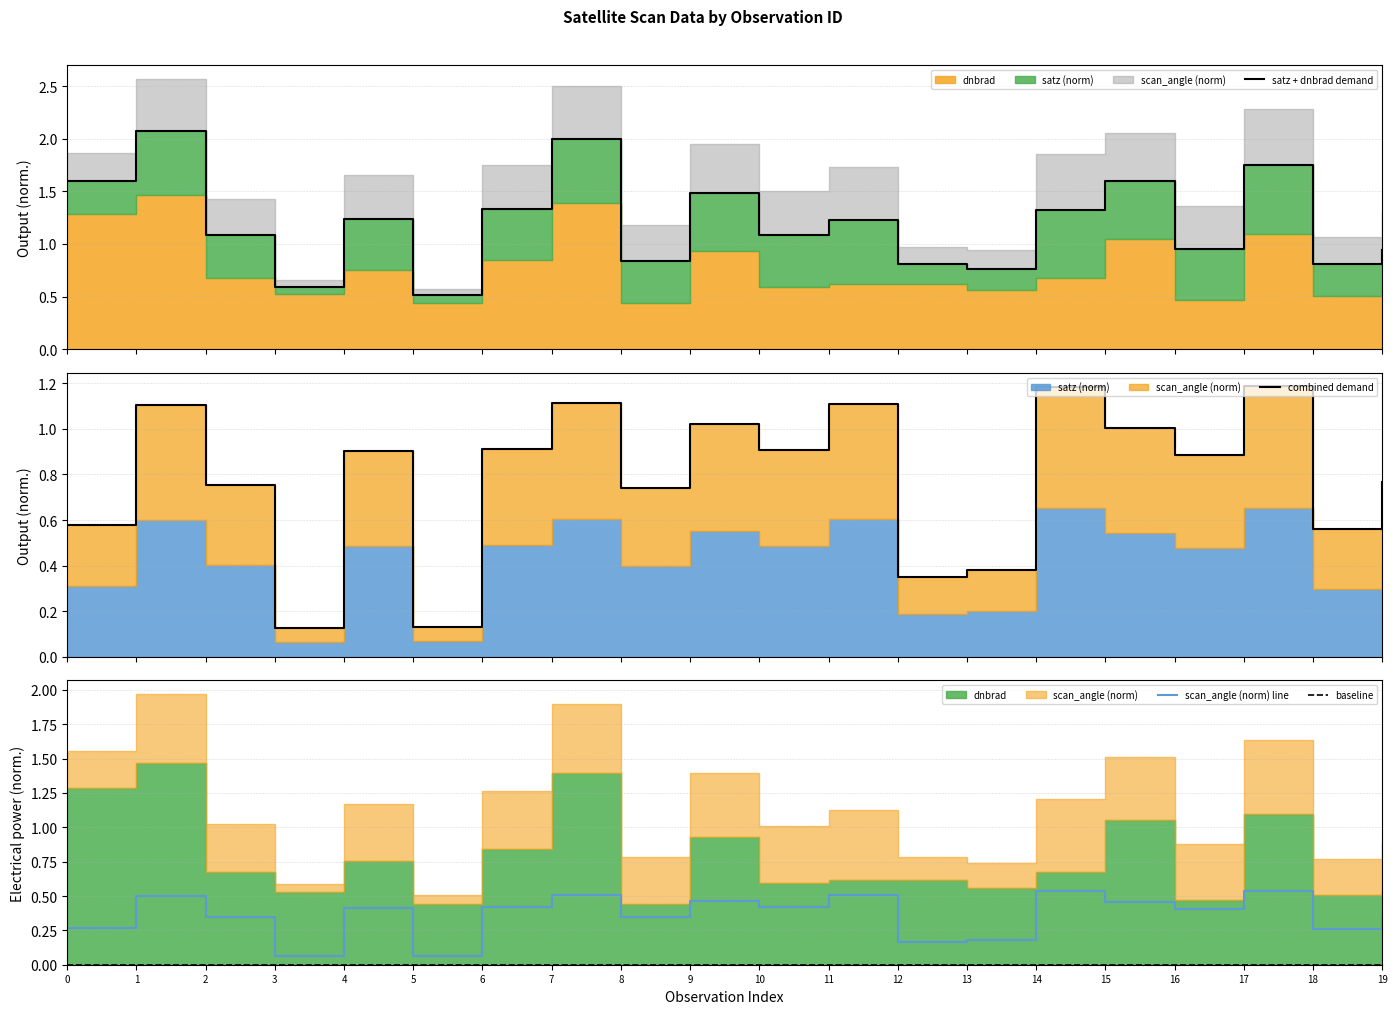

In satz + dnbrad demand, how many points are higher than both neighbors (excluding endpoints)?

7